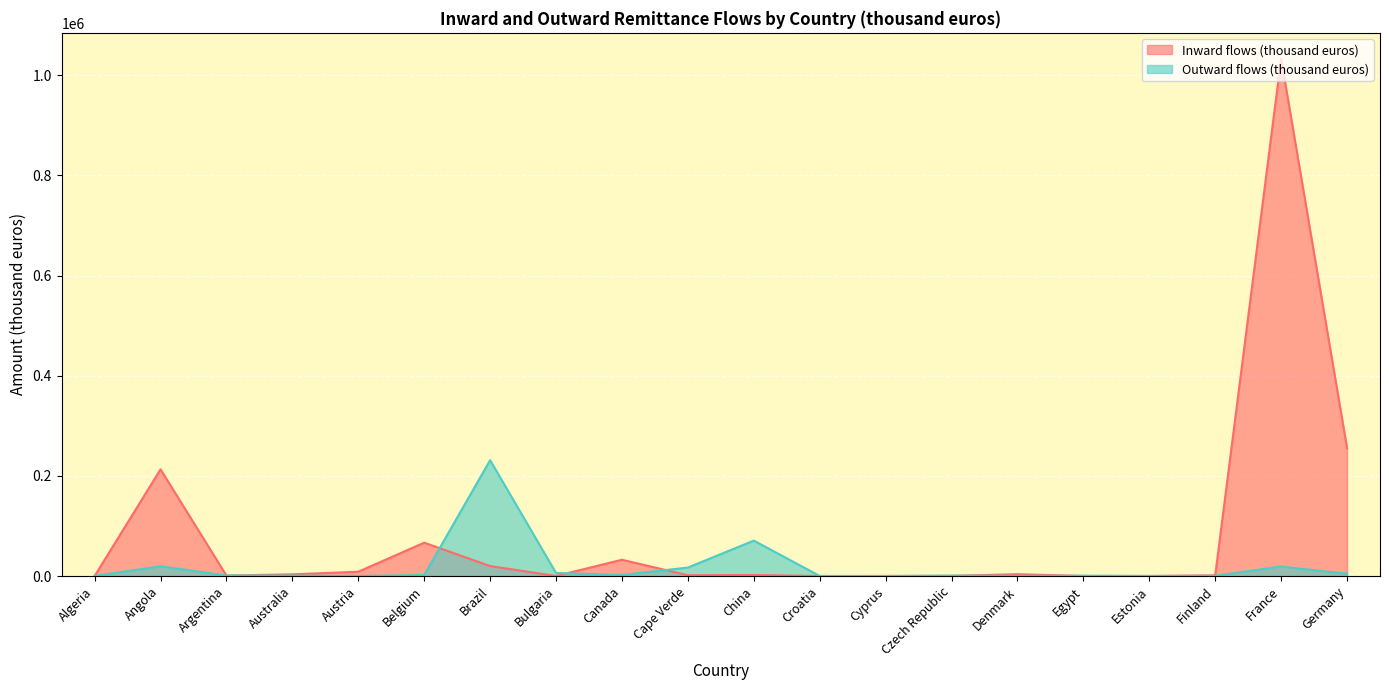

The Outward flows (thousand euros) series shows 56 at Estonia. True or false?

False